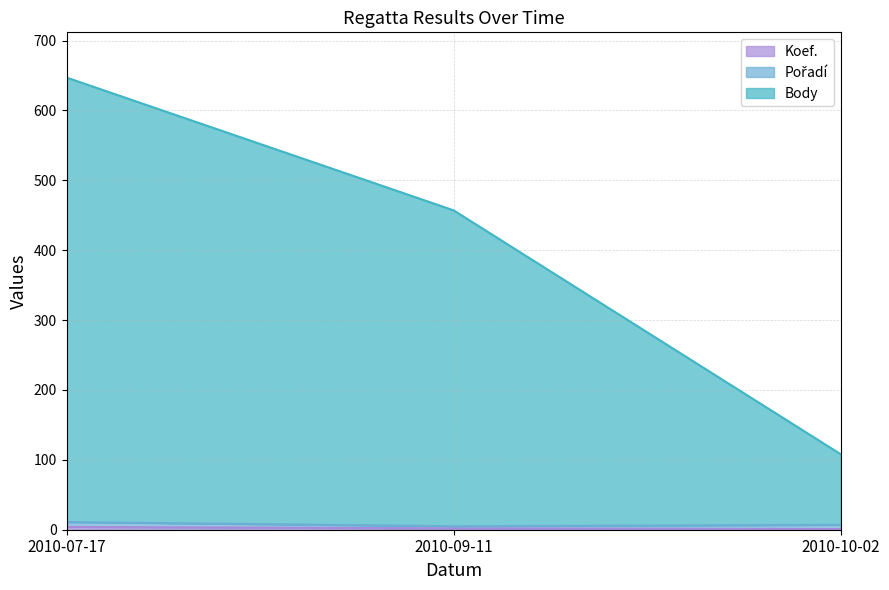

At how many categories does at least one series exceed 419?

2